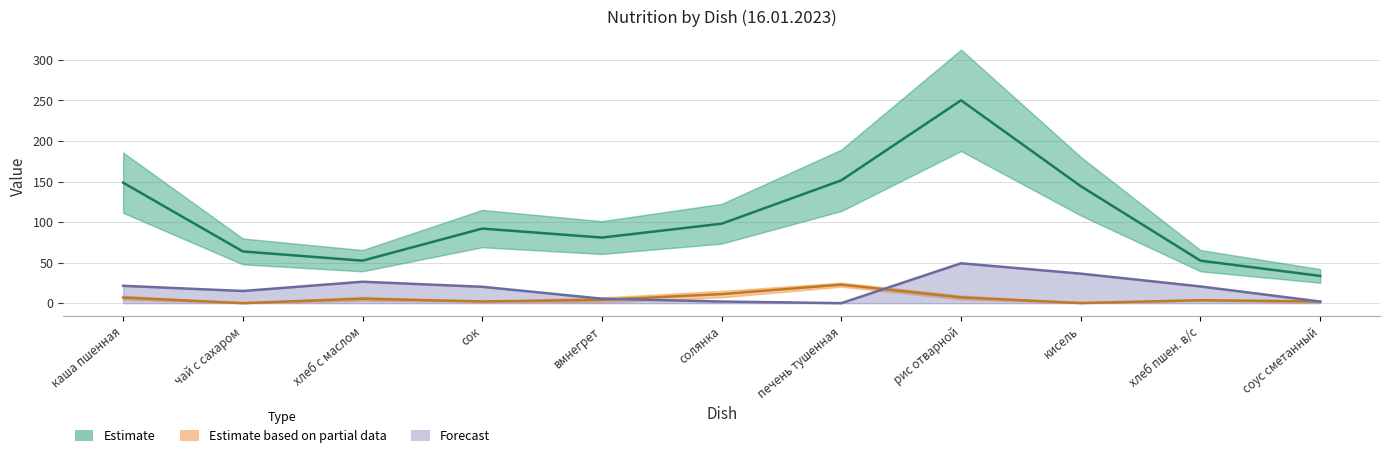

Reading right to left, list all the values displayed in this chart.

Estimate (Калорийность): соус сметанный=33.6	хлеб пшен. в/с=52.4	кисель=144.3	рис отварной=250.2	печень тушенная=151.5	солянка=98.0	вмнегрет=80.9	сок=92.0	хлеб с маслом=52.4	чай с сахаром=63.8	каша пшенная=148.6
Estimate based on partial data (Белки+Жиры): соус сметанный=2.1	хлеб пшен. в/с=3.6	кисель=0.2	рис отварной=7.0	печень тушенная=22.8	солянка=11.2	вмнегрет=4.0	сок=2.1	хлеб с маслом=5.4	чай с сахаром=0.1	каша пшенная=6.8
Forecast (Углеводы): соус сметанный=2.0	хлеб пшен. в/с=20.6	кисель=36.4	рис отварной=49.2	печень тушенная=0.0	солянка=2.0	вмнегрет=5.5	сок=20.2	хлеб с маслом=26.4	чай с сахаром=15.0	каша пшенная=21.4